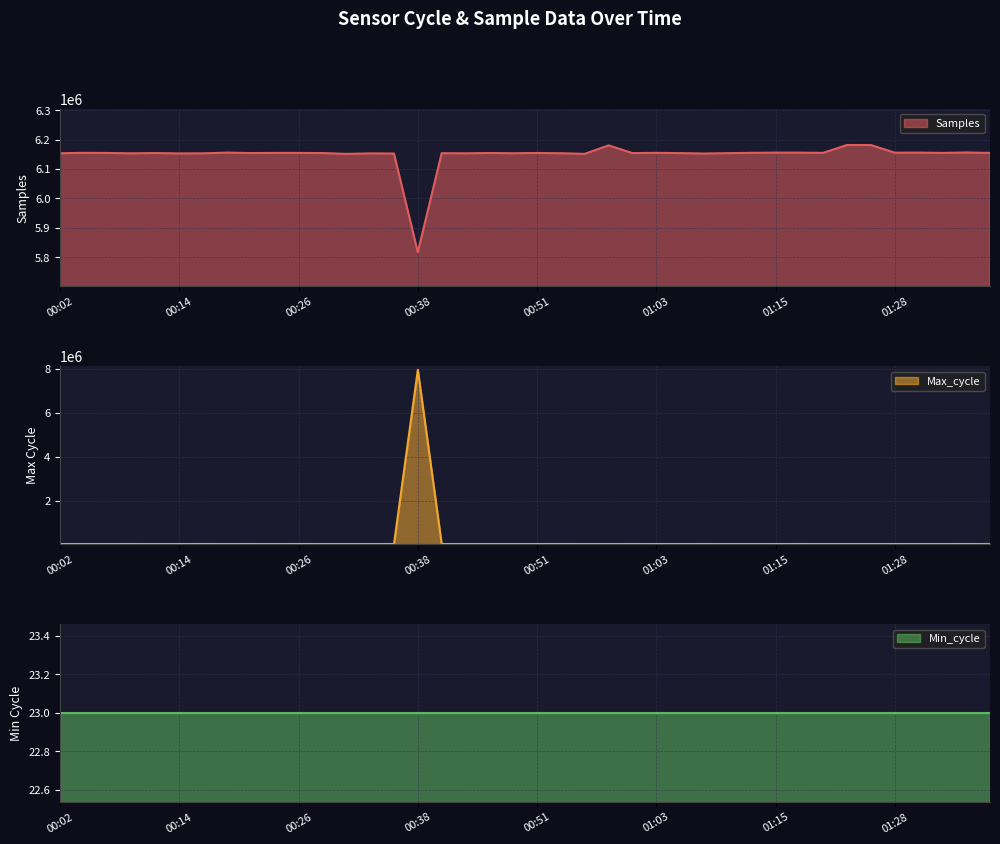

What is the maximum value for Samples?

6181490